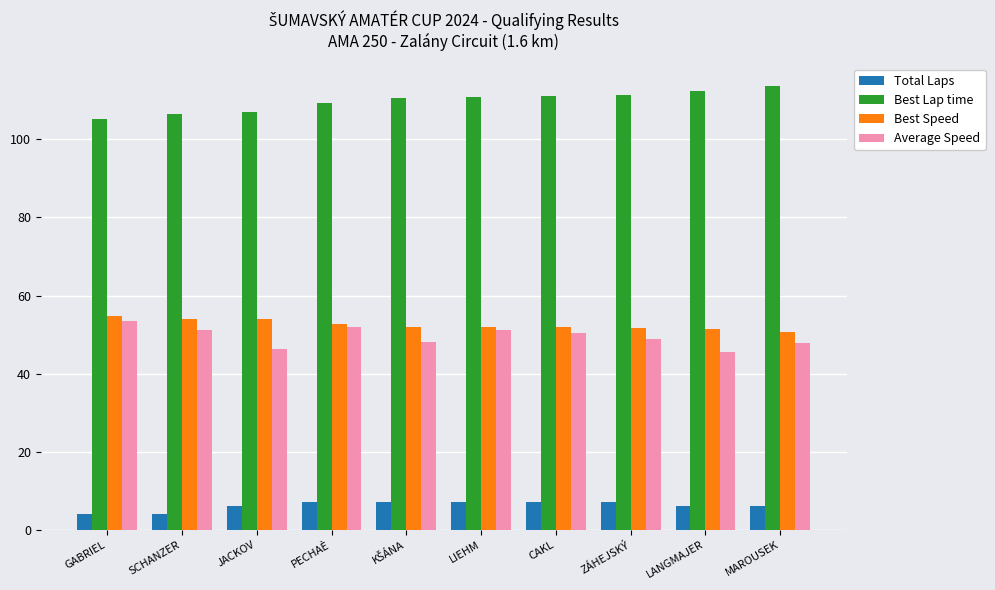

At GABRIEL, list the series in order from largest to smallest.

Best Lap time, Best Speed, Average Speed, Total Laps